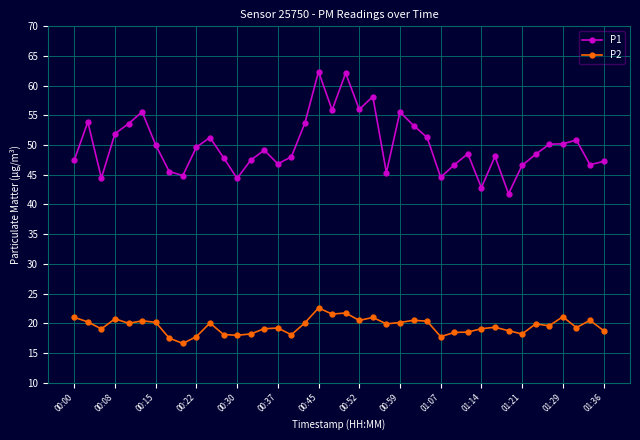

Rank the series by their maximum value, from highest to lowest.

P1, P2